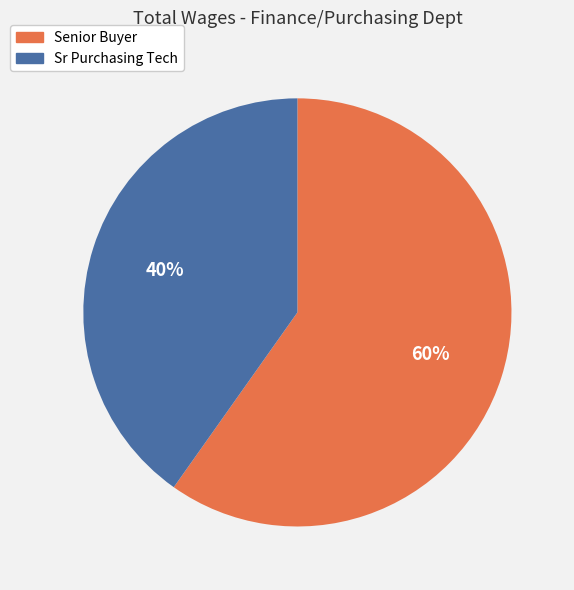

True or false: Sr Purchasing Tech accounts for 40% of the total.

True